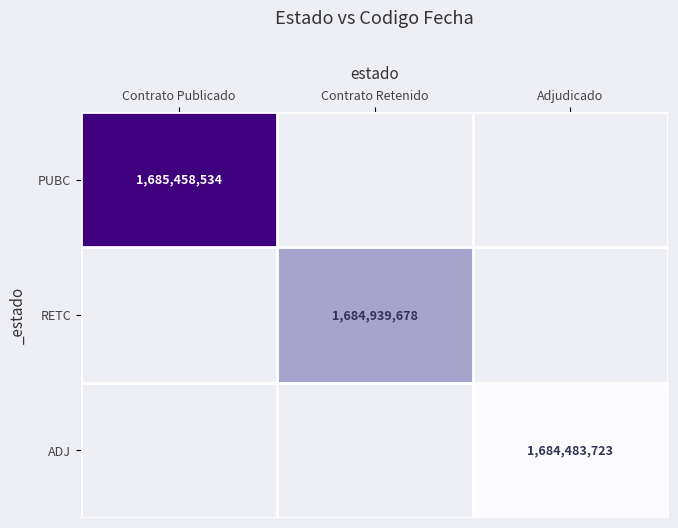

Which label corresponds to the smallest value in the chart?

Adjudicado